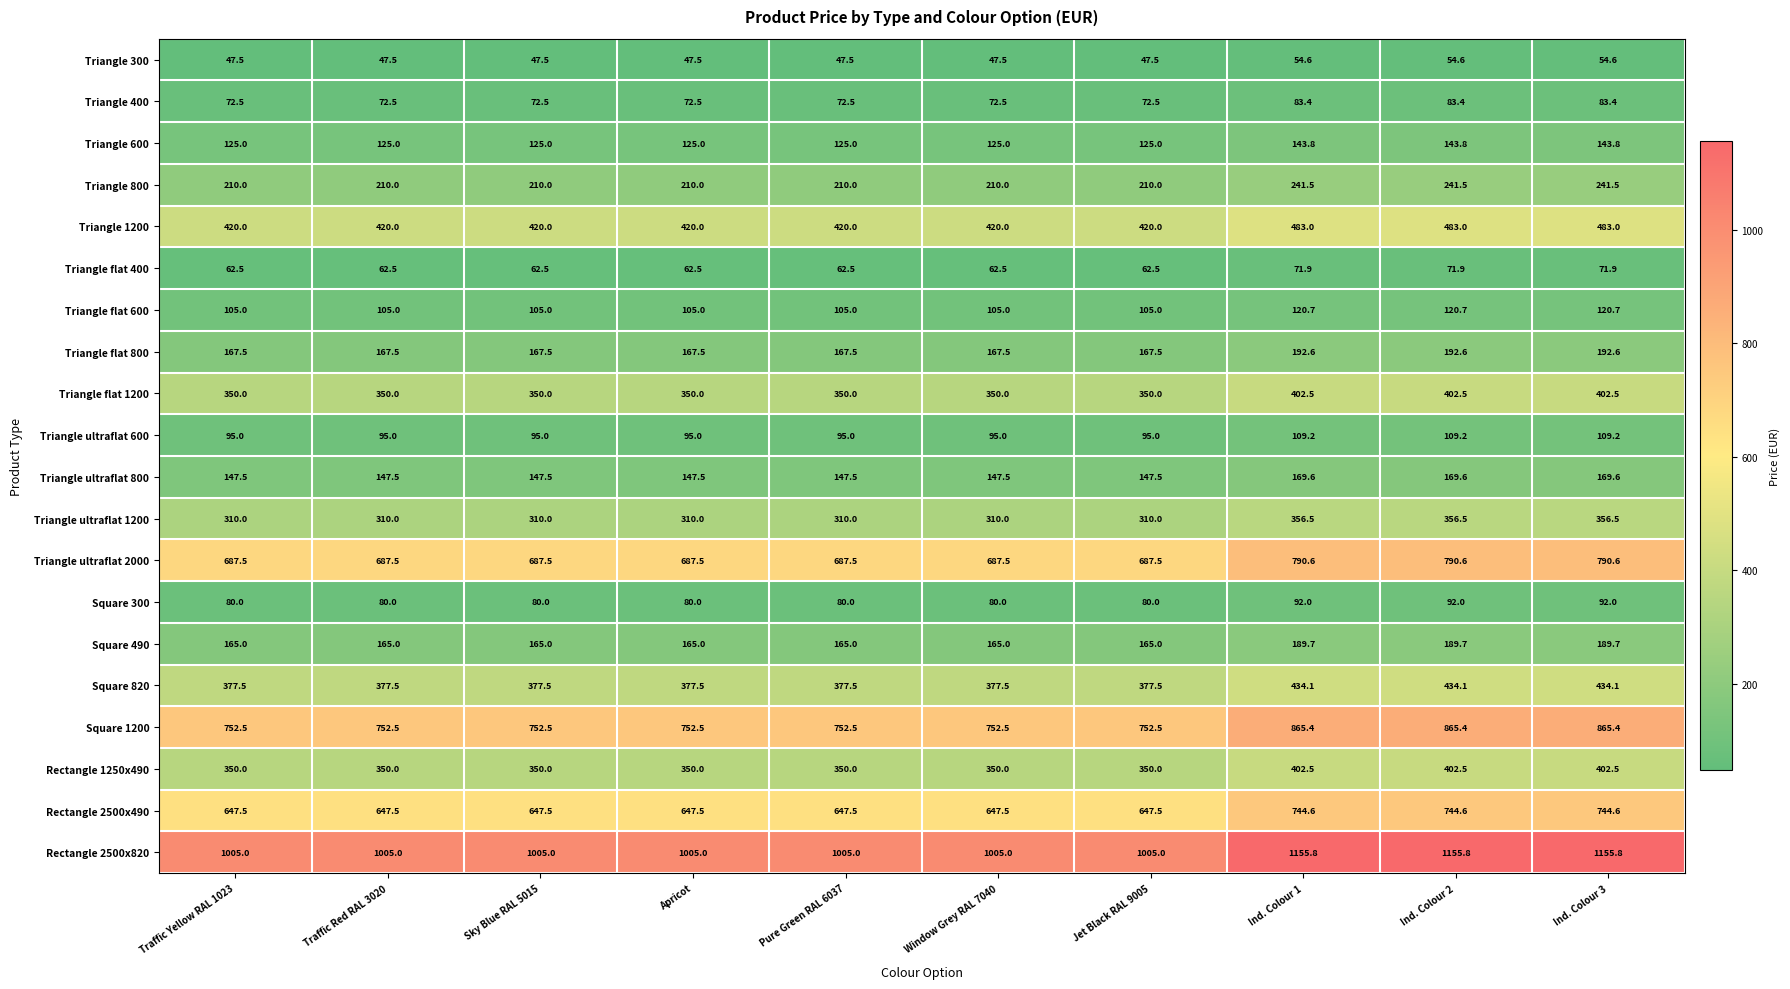

At how many categories does at least one series exceed 115?

10